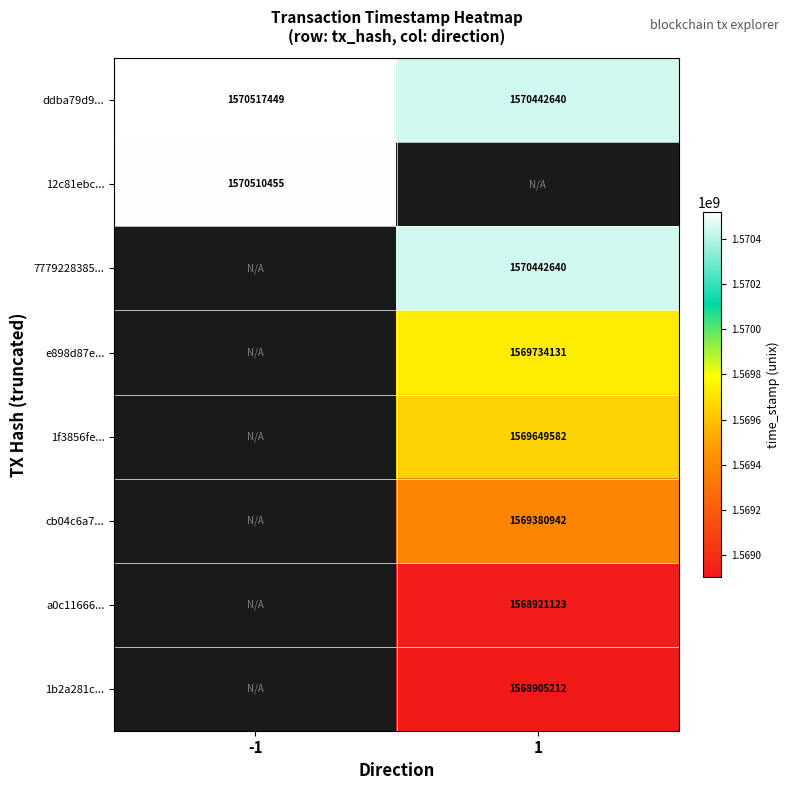

The value of 12c81ebc... at -1 is 539821424. True or false?

False